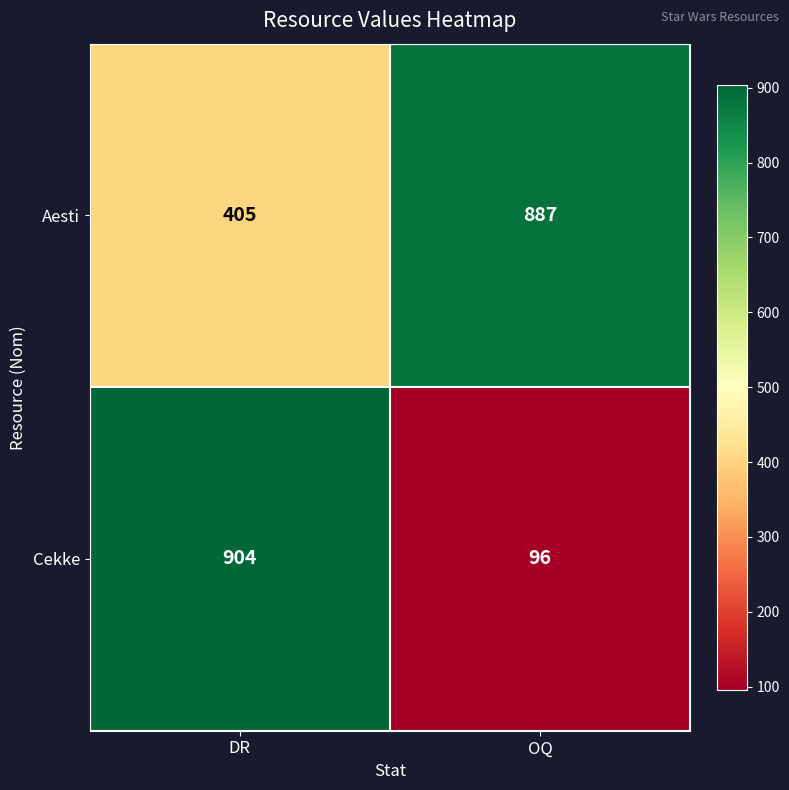

True or false: Cekke has a value of 96 at OQ.

True